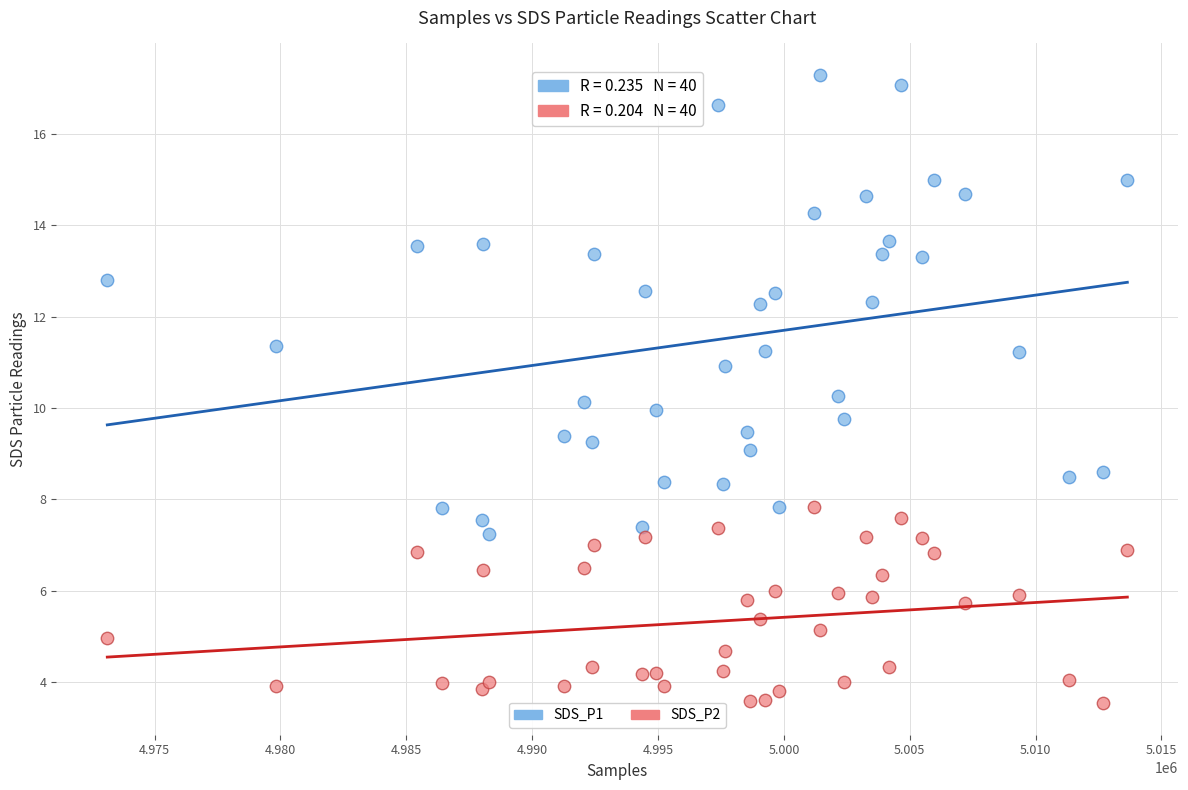

What is the X range (max minus min) for the scatter plot?

40528.0